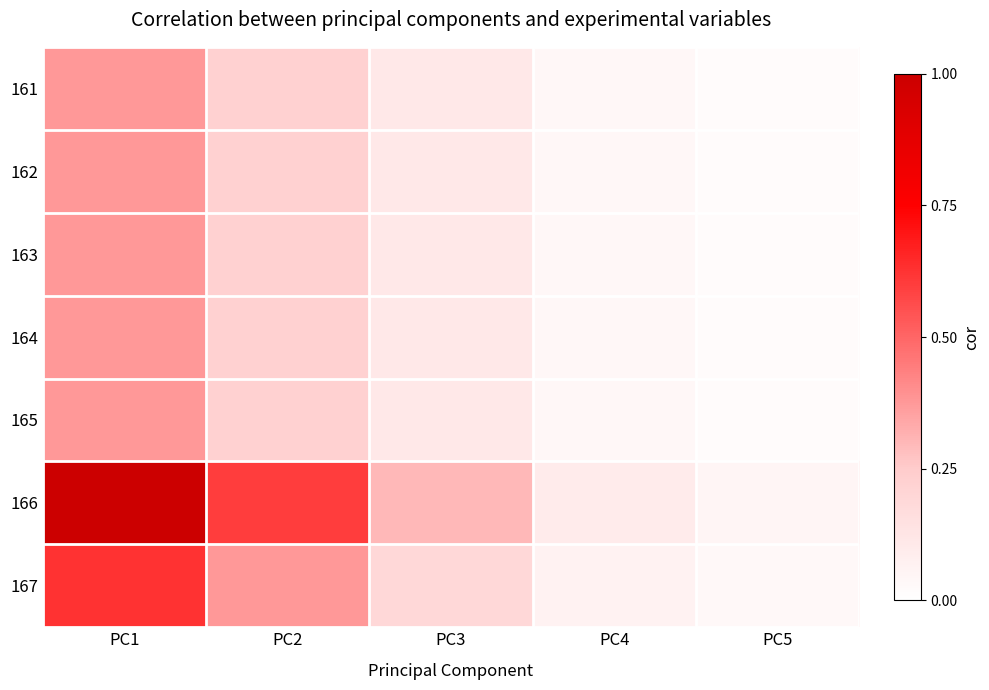

At which category does the chart reach its minimum across all series?

PC5